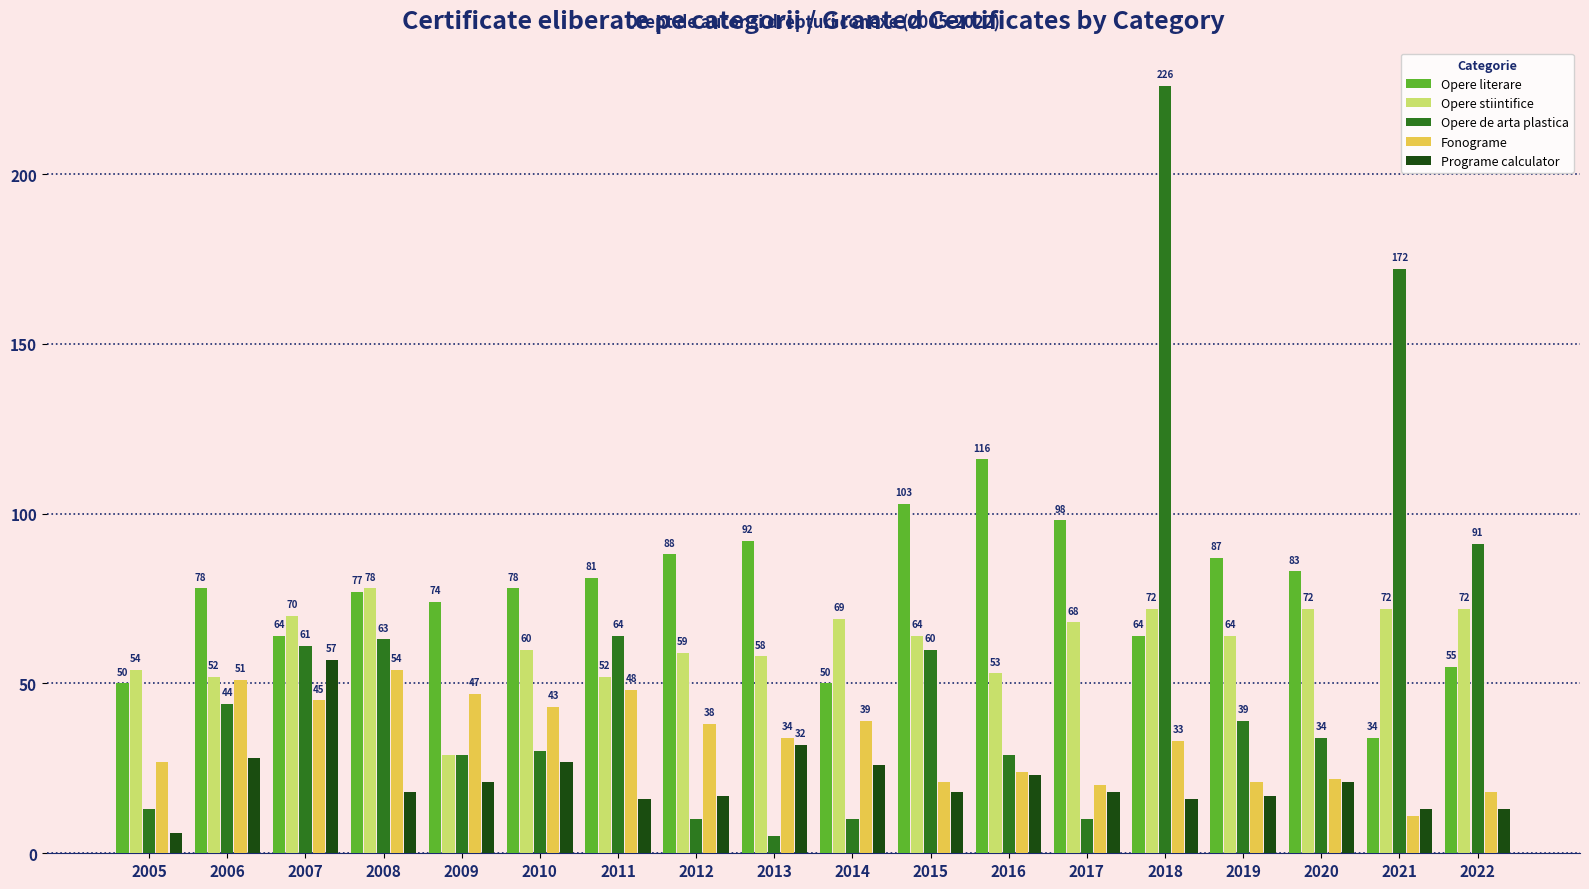

What are all the series names shown in the legend?

Opere literare, Opere stiintifice, Opere de arta plastica, Fonograme, Programe calculator